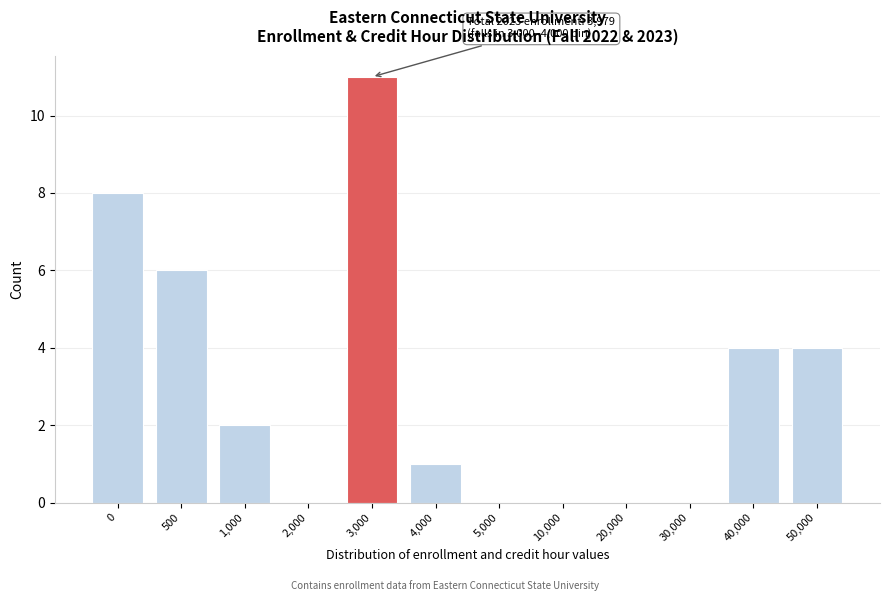

Reading right to left, list all the values displayed in this chart.

50,000=4	40,000=4	30,000=0	20,000=0	10,000=0	5,000=0	4,000=1	3,000=11	2,000=0	1,000=2	500=6	0=8